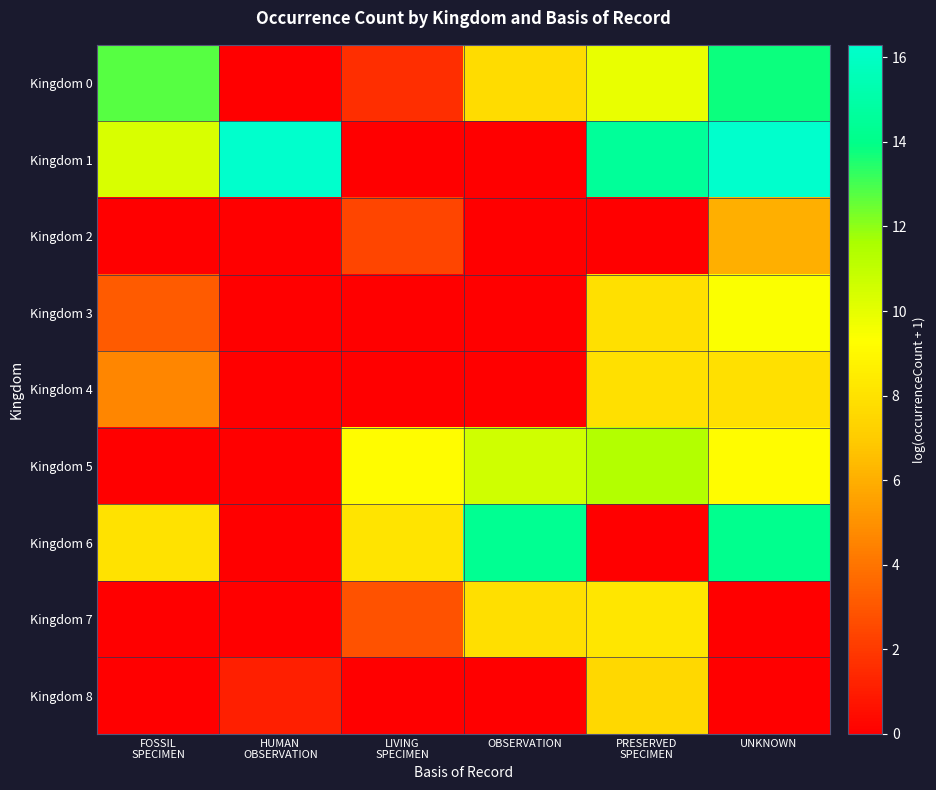

At which category is the sum across all series the highest?

UNKNOWN